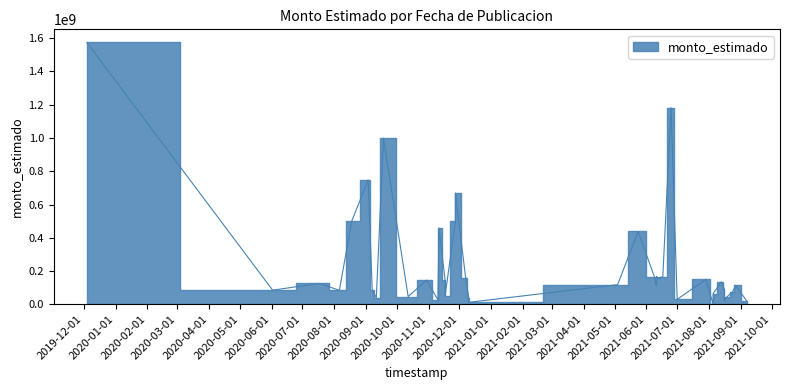

How many lines are shown in the chart?

1